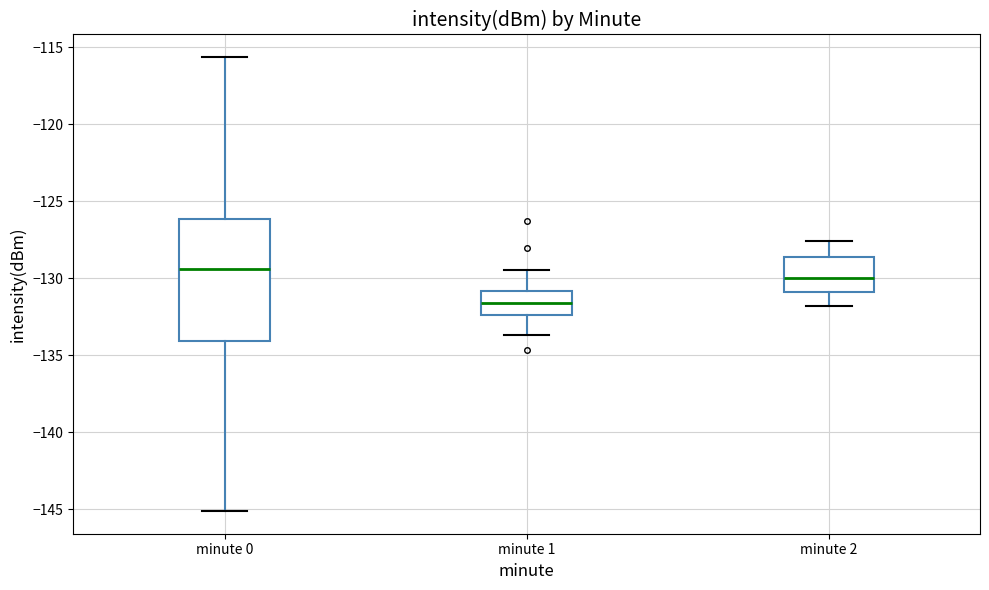

Where does the median line of the box for minute 0 sit on the y-axis? The values are not printed on the chart, so give them approximately, as read against the axis.

-129.5